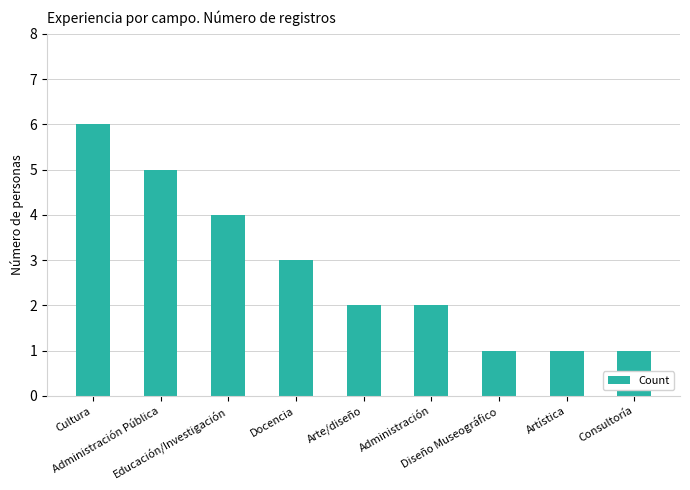

True or false: the data shows 0 at Consultoría.

False